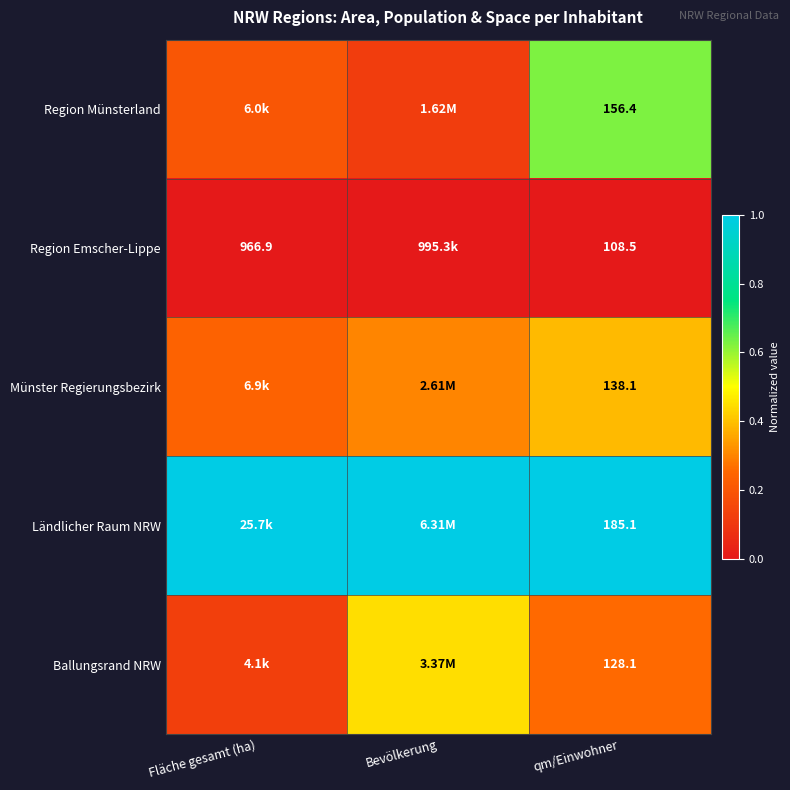

At qm/Einwohner, list the series in order from smallest to largest.

Region Emscher-Lippe, Ballungsrand NRW, Münster Regierungsbezirk, Region Münsterland, Ländlicher Raum NRW